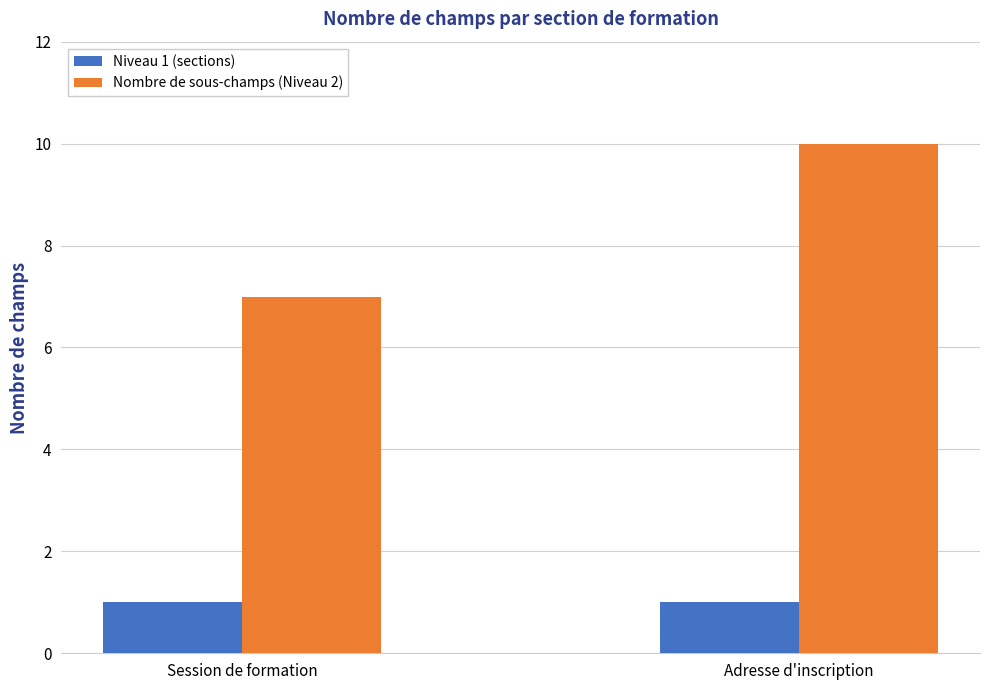

The Nombre de sous-champs (Niveau 2) series shows 7 at Session de formation. True or false?

True